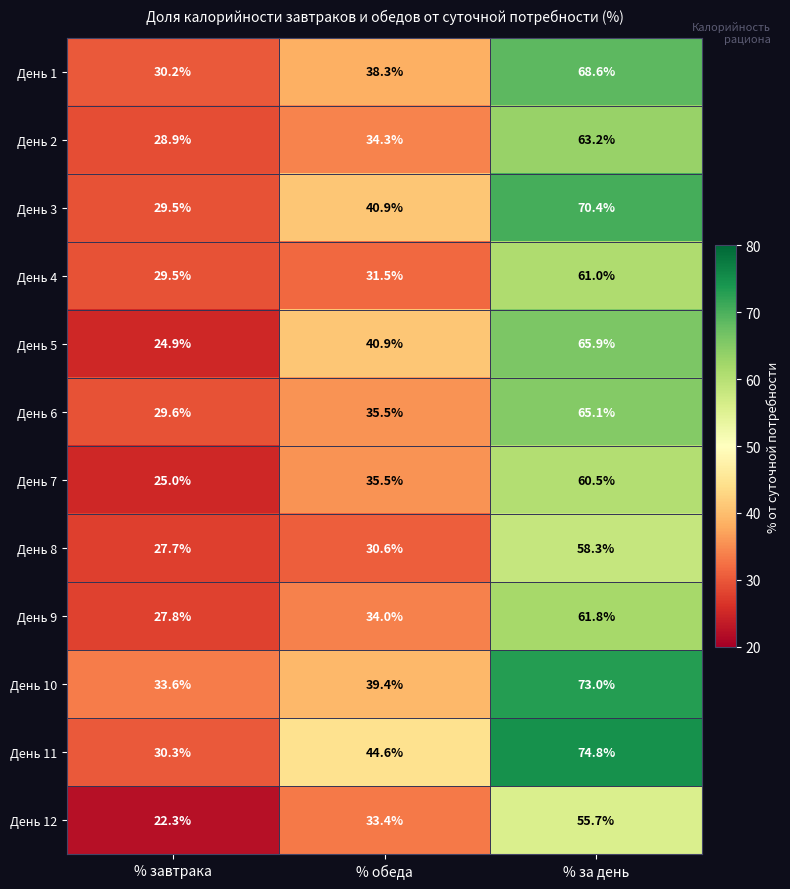

Count the number of data series in this chart.

12